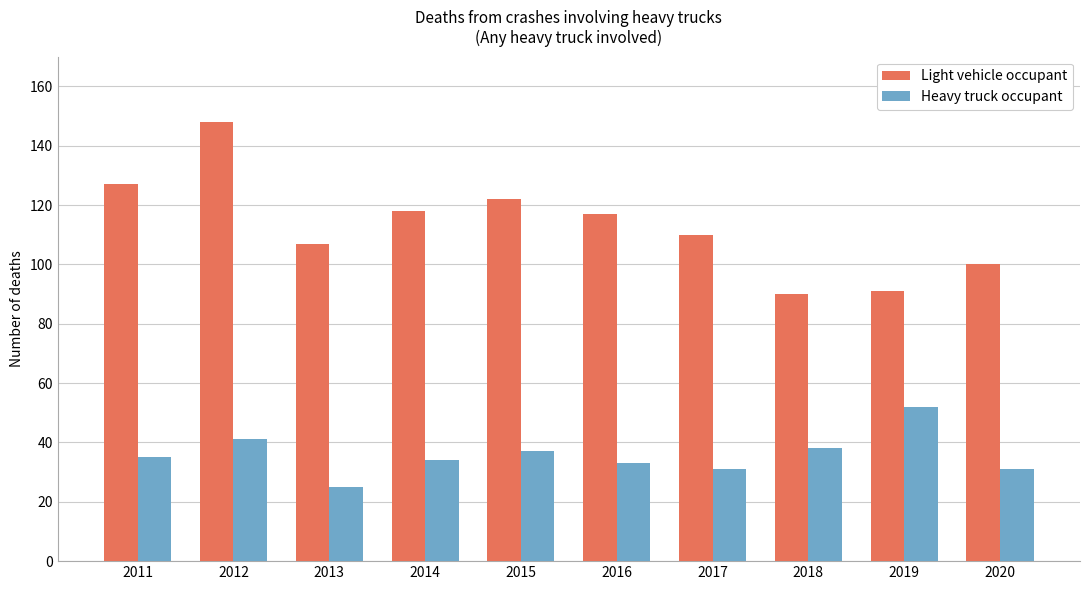

Rank the series by their average value, from highest to lowest.

Light vehicle occupant, Heavy truck occupant